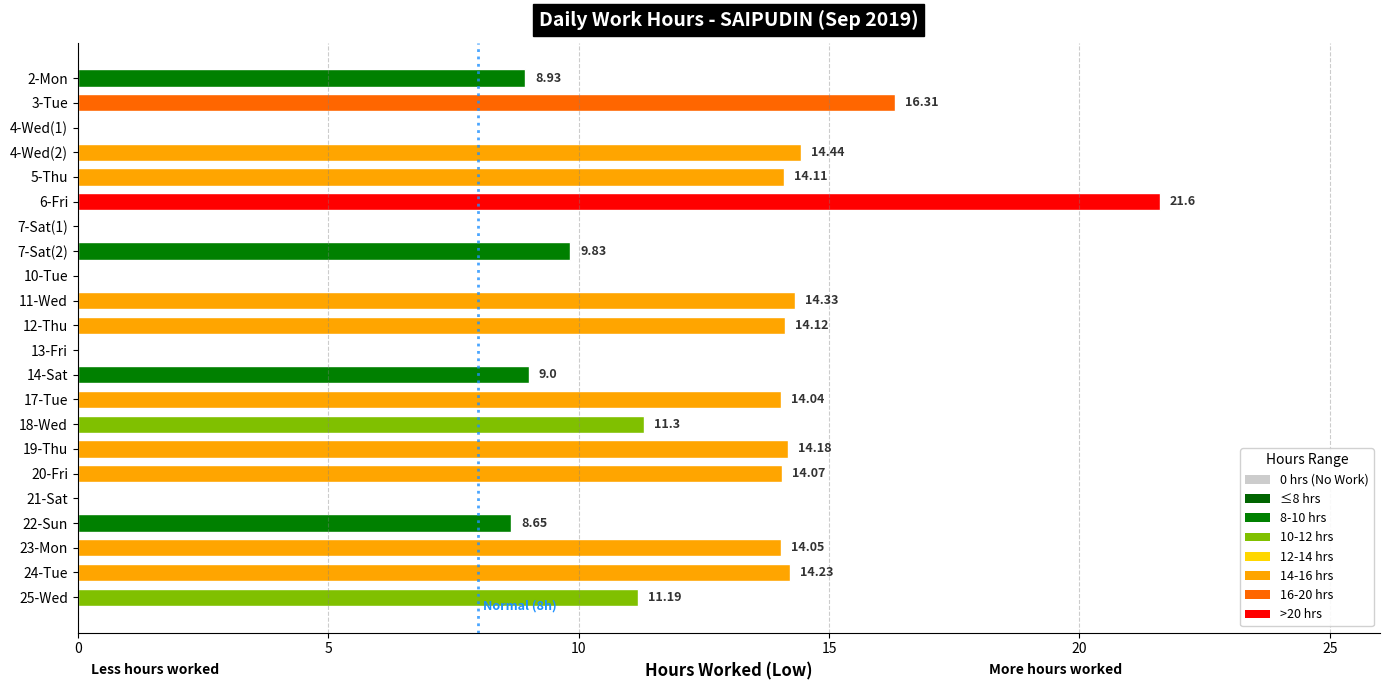

What is the sum of the values at 21-Sat and 6-Fri?

21.6